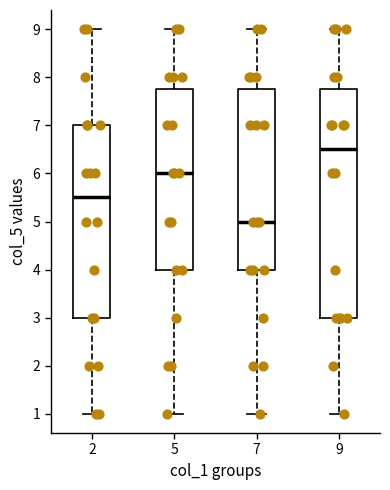

Reading left to right, read every box against the y-axis: the position of its median line, the range the box covers, and the ends of its whiskers. The values are not printed on the chart, so give them approximately, as read against the axis.

2: median 5.5, box 3.0 to 7.0, whiskers 1.0 to 9.0
5: median 6.0, box 4.0 to 7.8, whiskers 1.0 to 9.0
7: median 5.0, box 4.0 to 7.8, whiskers 1.0 to 9.0
9: median 6.5, box 3.0 to 7.8, whiskers 1.0 to 9.0